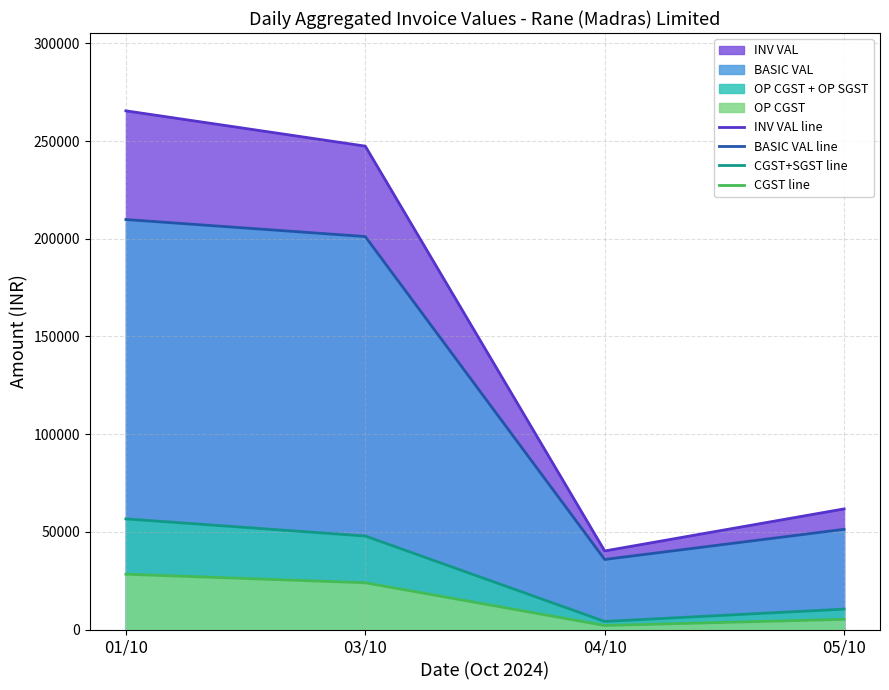

List the labels in order of CGST+SGST line value, largest first.

01/10, 03/10, 05/10, 04/10